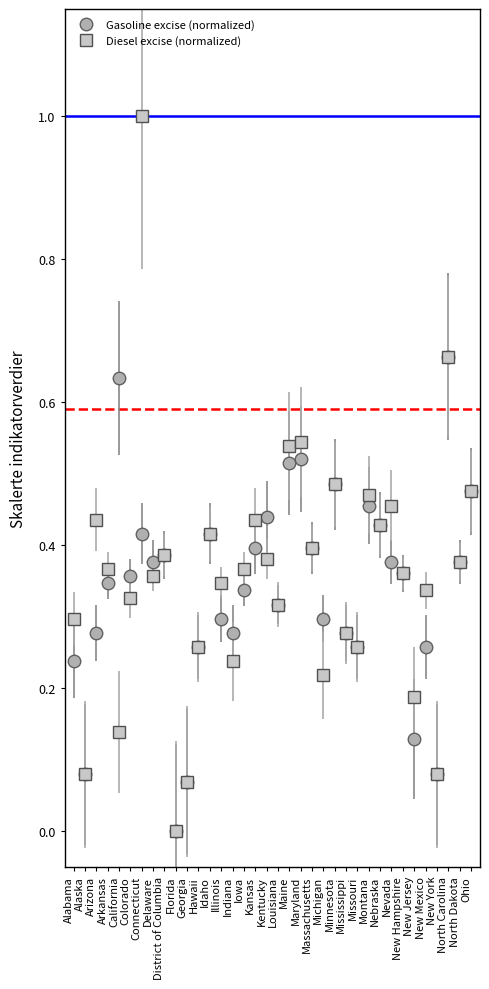

Which series has the largest range (max minus min)?

Diesel excise (normalized)